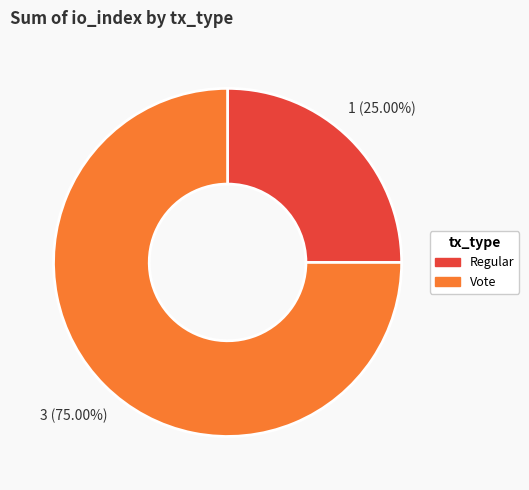

True or false: Regular accounts for 25% of the total.

True